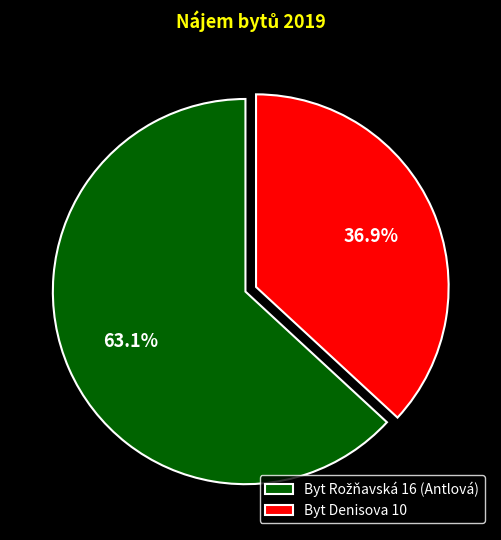

Count the number of slices in the pie.

2